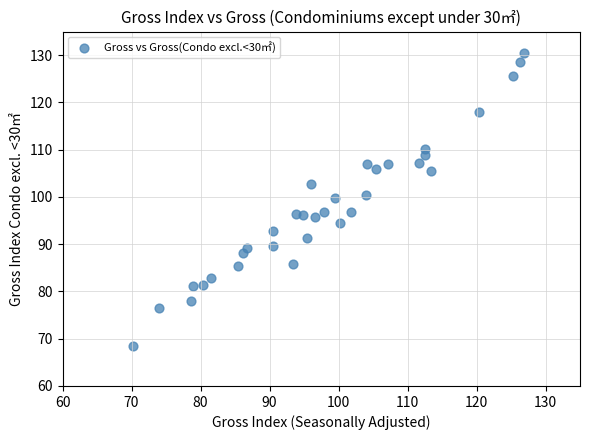

What is the range of X values (max minus min)?

56.7